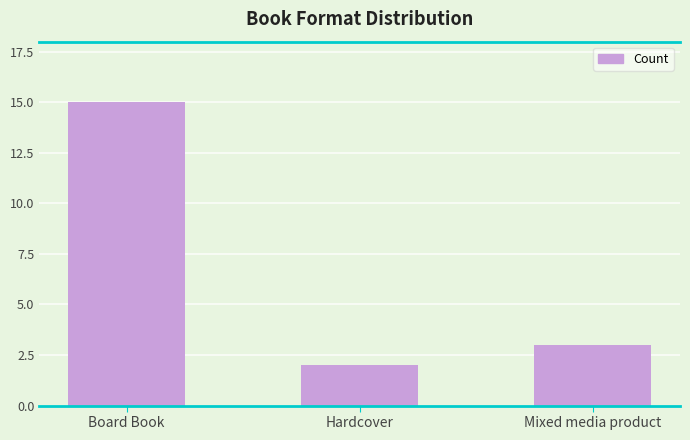

What is the greatest value displayed?

15